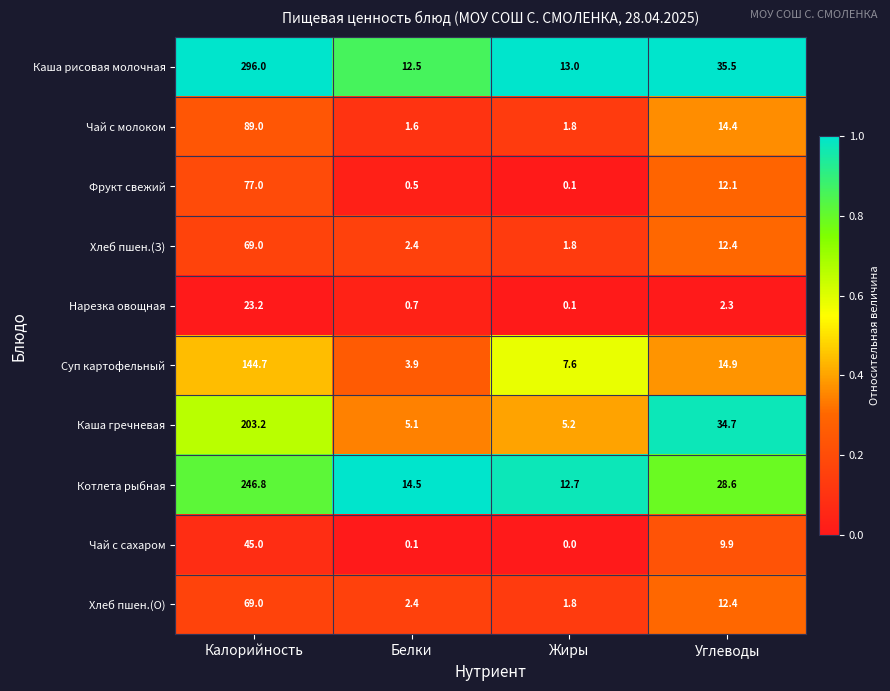

At how many categories does at least one series exceed 0?

4